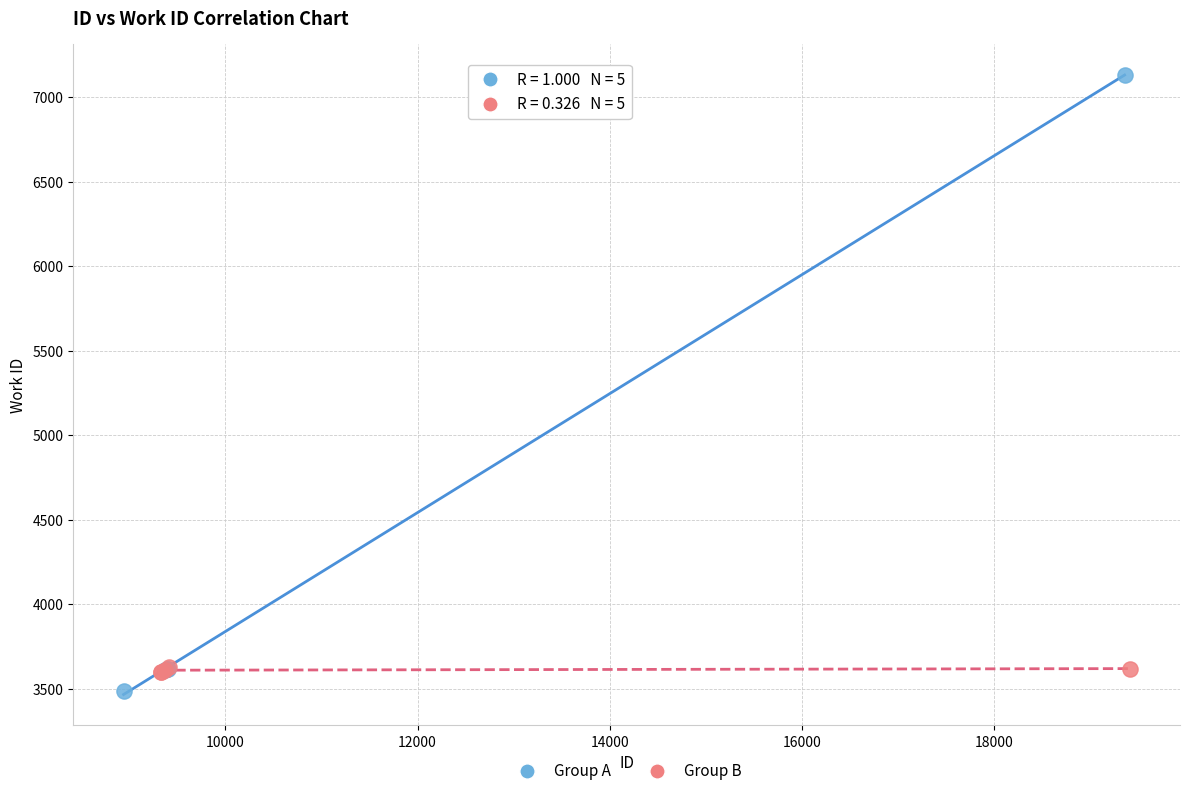

Which series has the widest spread of Y values?

Group A